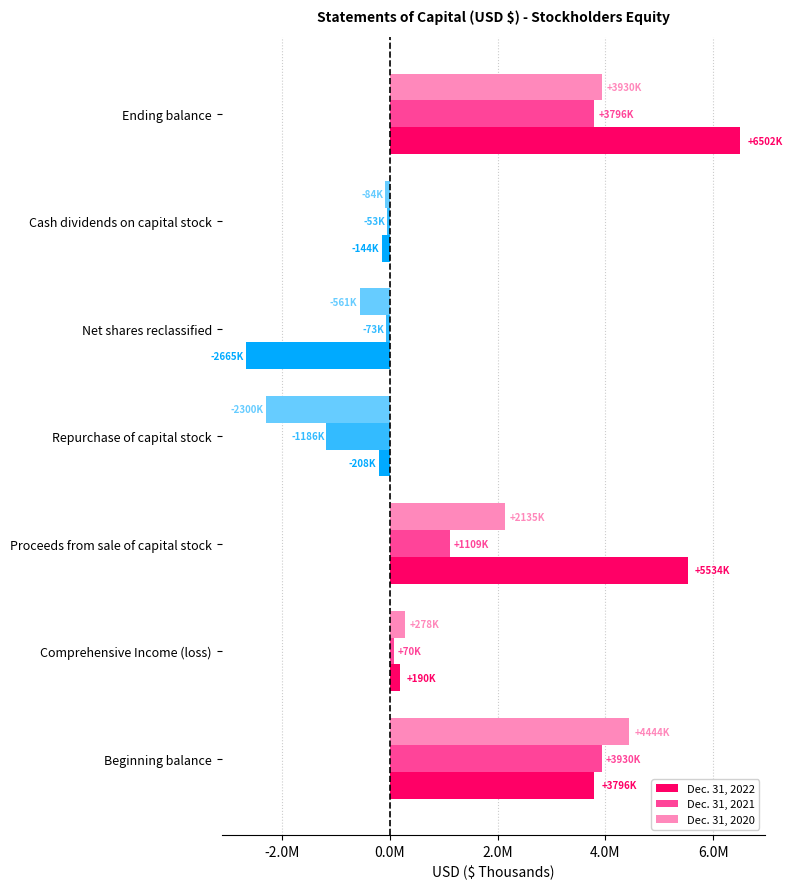

Which series has the largest total across all categories?

Dec. 31, 2022